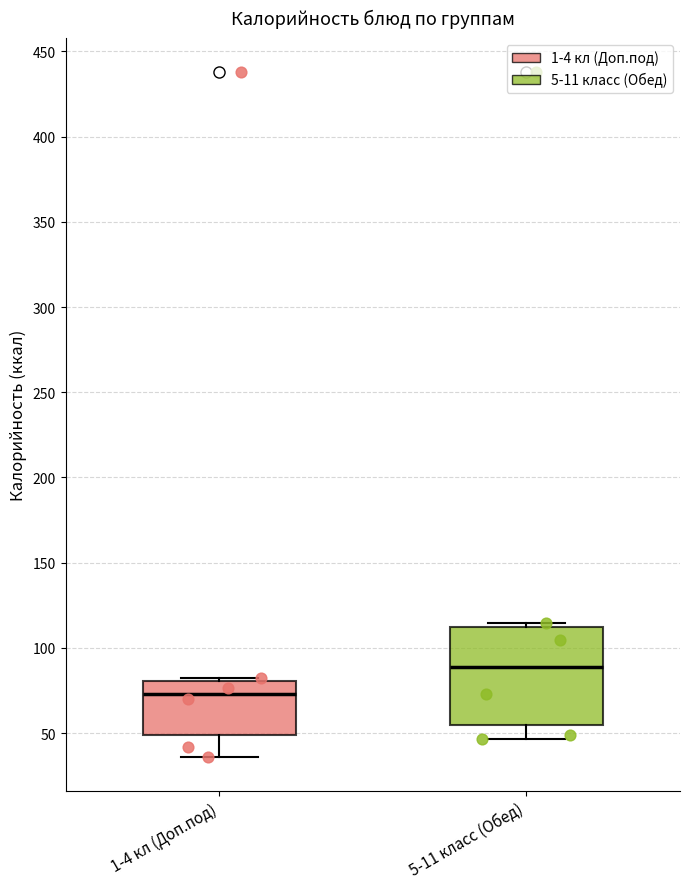

Reading left to right, transcribe this box plot: for each box, give where its median line is, the range the box spans, and where its two whiskers end, as read against the y-axis. The values are not printed on the chart, so give them approximately, as read against the axis.

1-4 кл (Доп.под): median 75, box 50 to 80, whiskers 35 to 80
5-11 класс (Обед): median 90, box 55 to 110, whiskers 45 to 115